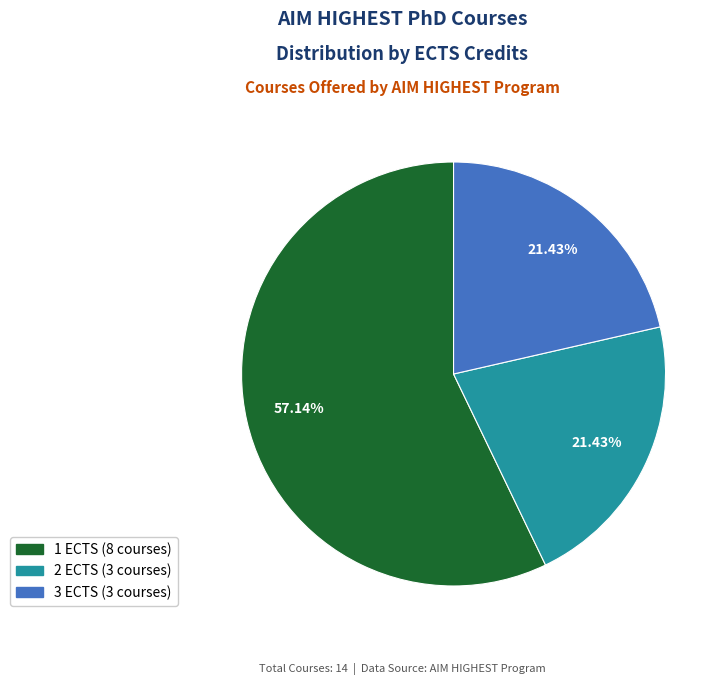

Count the number of slices in the pie.

3